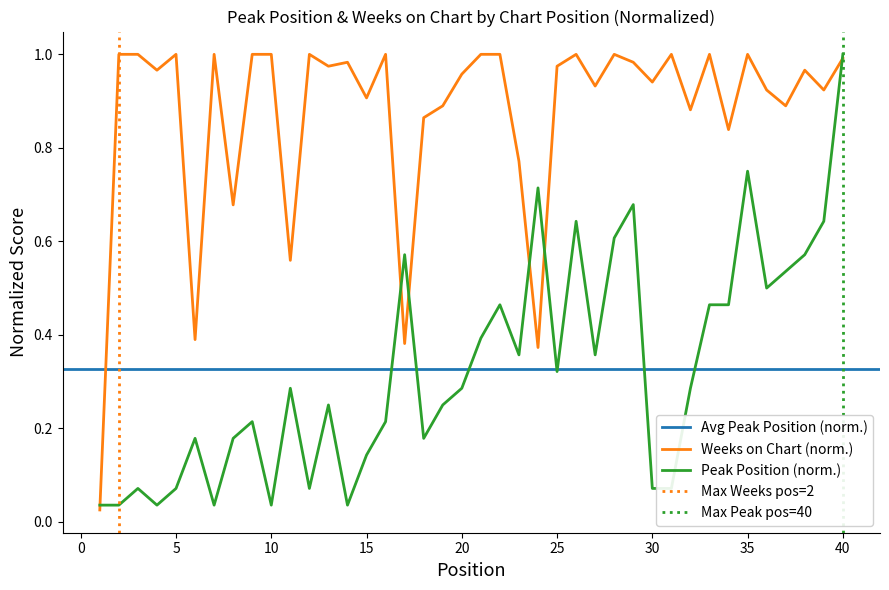

Reading right to left, what are all the values shown in this chart?

Peak Position: 1.0	0.6	0.6	0.5	0.5	0.8	0.5	0.5	0.3	0.1	0.1	0.7	0.6	0.4	0.6	0.3	0.7	0.4	0.5	0.4	0.3	0.2	0.2	0.6	0.2	0.1	0.0	0.2	0.1	0.3	0.0	0.2	0.2	0.0	0.2	0.1	0.0	0.1	0.0	0.0
Weeks on Chart: 1.0	0.9	1.0	0.9	0.9	1.0	0.8	1.0	0.9	1.0	0.9	1.0	1.0	0.9	1.0	1.0	0.4	0.8	1.0	1.0	1.0	0.9	0.9	0.4	1.0	0.9	1.0	1.0	1.0	0.6	1.0	1.0	0.7	1.0	0.4	1.0	1.0	1.0	1.0	0.0